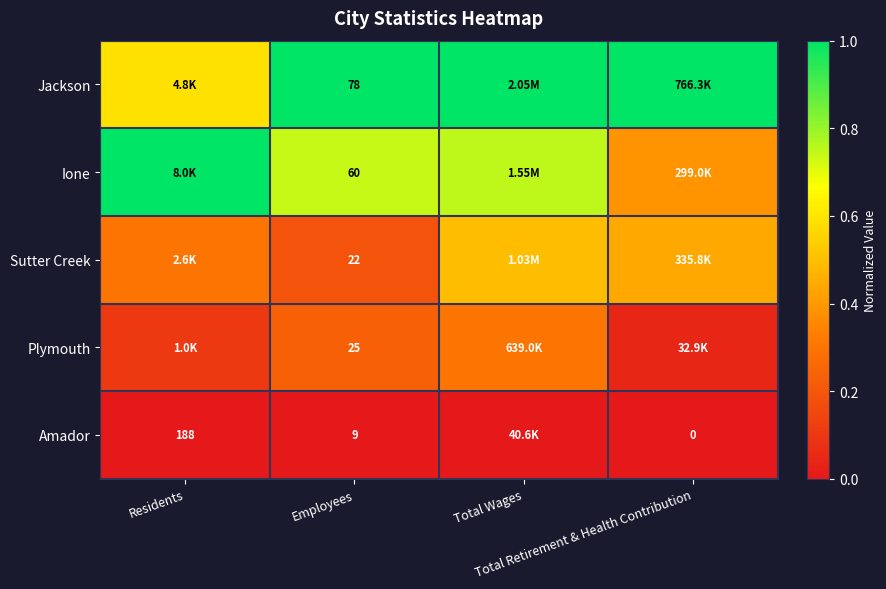

At Total Wages, list the series in order from largest to smallest.

Jackson, Ione, Sutter Creek, Plymouth, Amador